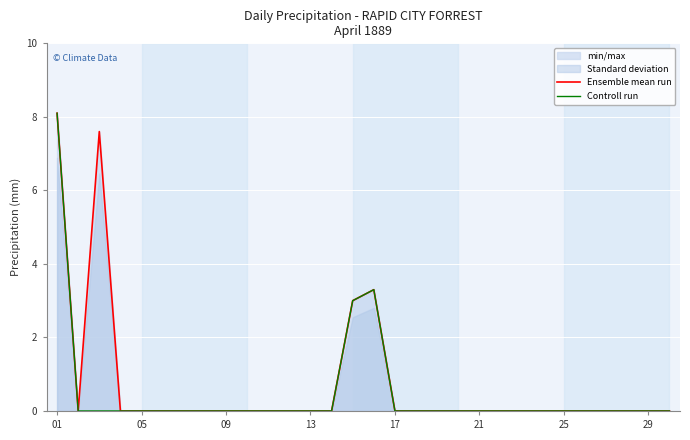

True or false: Ensemble mean run has more than 2 points higher than both neighbors.

False